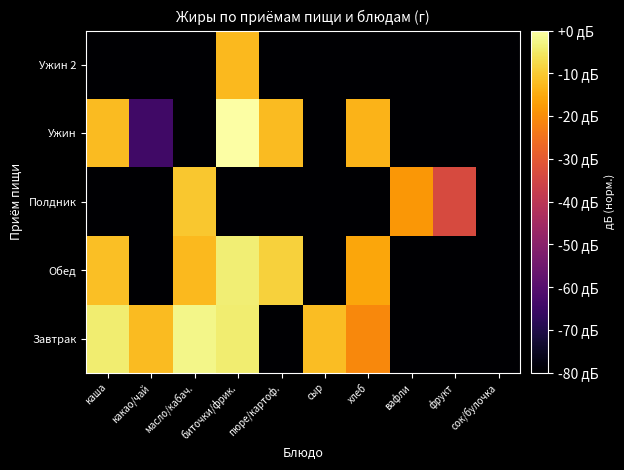

How many data points does each series have?

10